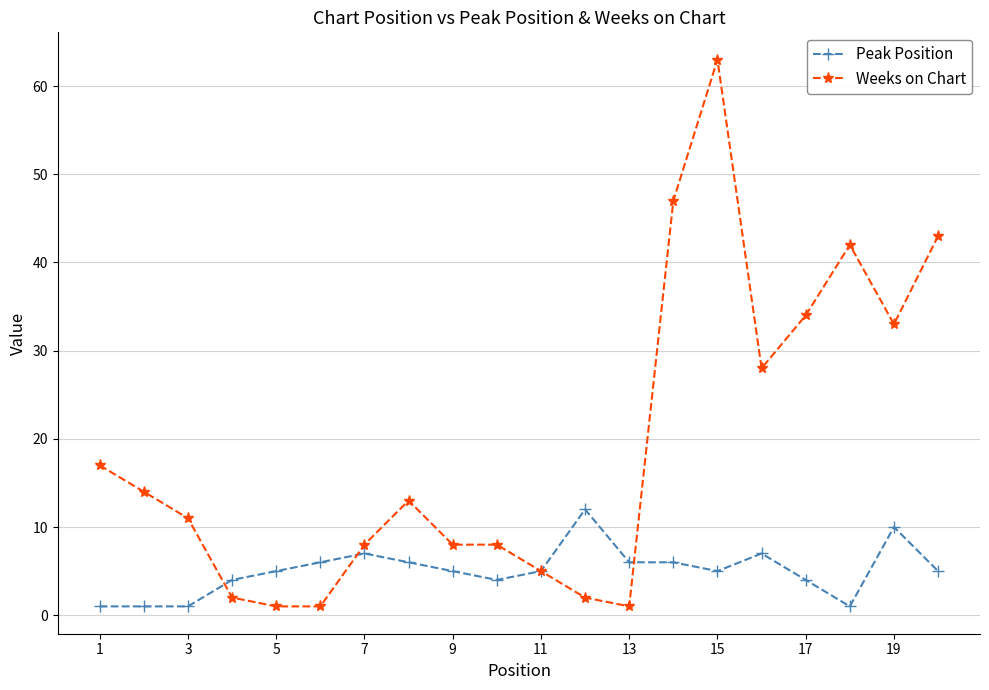

What is the highest value of the Peak Position series?

12